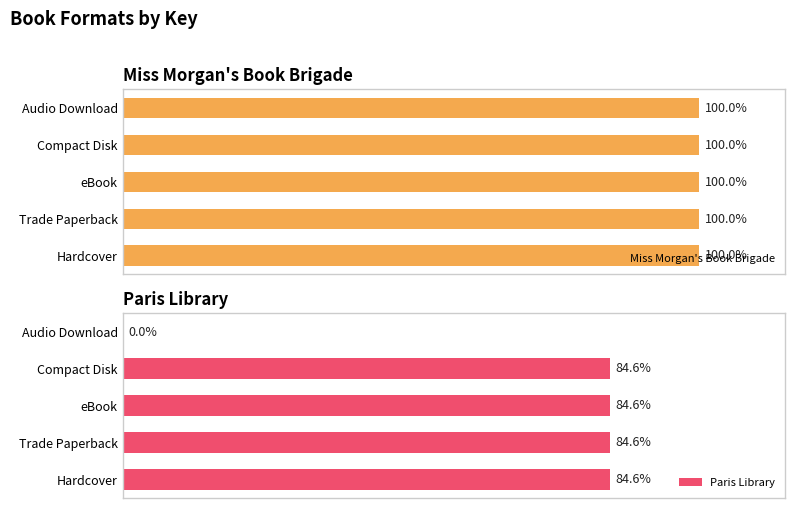

How many groups of bars are there?

5